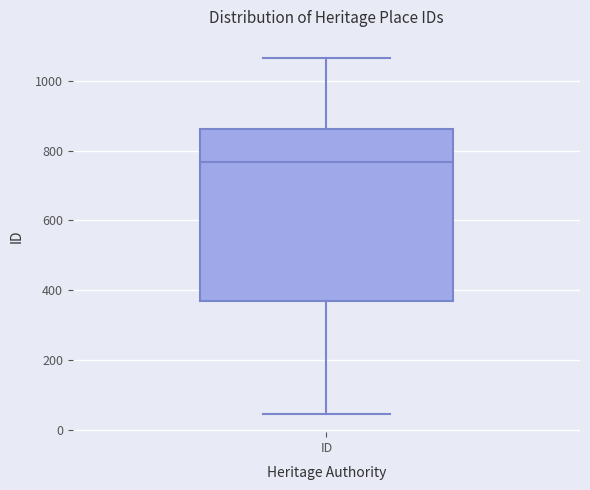

Where is the lower edge of the box for ID on the y-axis? The values are not printed on the chart, so give them approximately, as read against the axis.

360